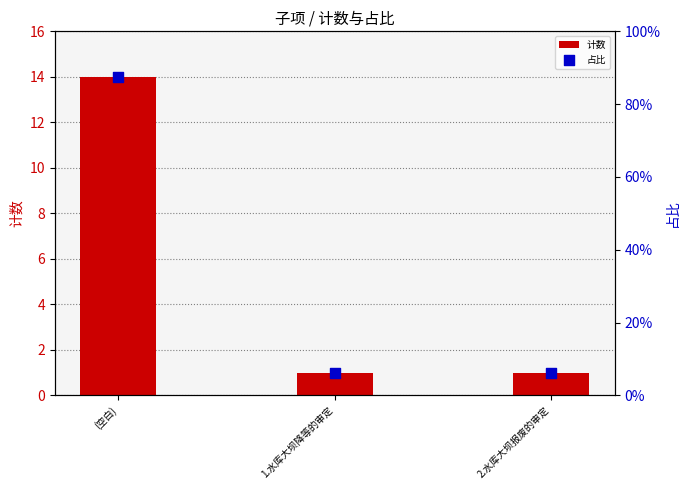

Which series contains the highest Y value?

计数